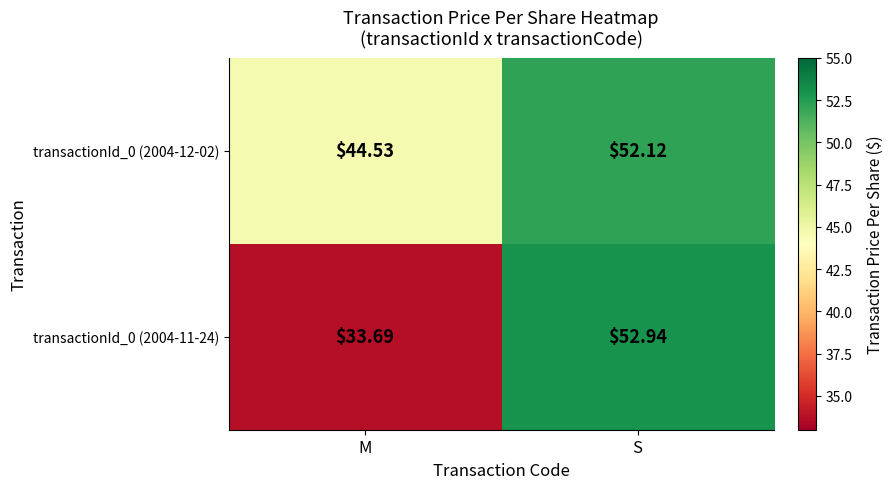

Which series has the largest range (max minus min)?

transactionId_0 (2004-11-24)